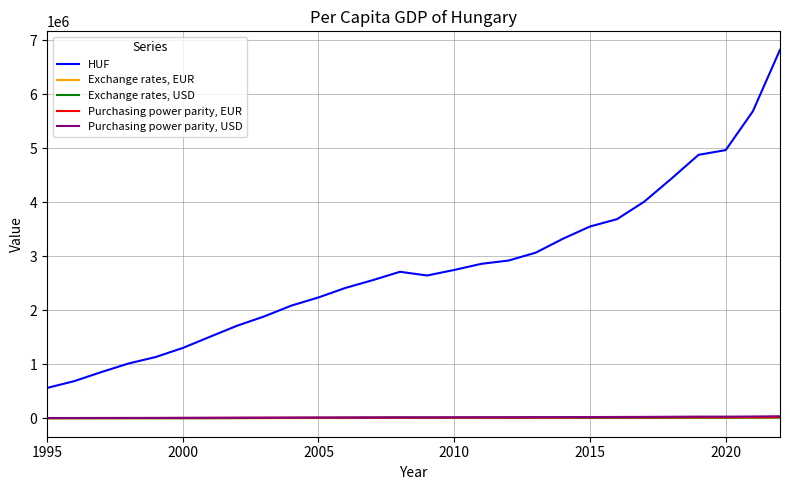

Which series has the largest range (max minus min)?

HUF